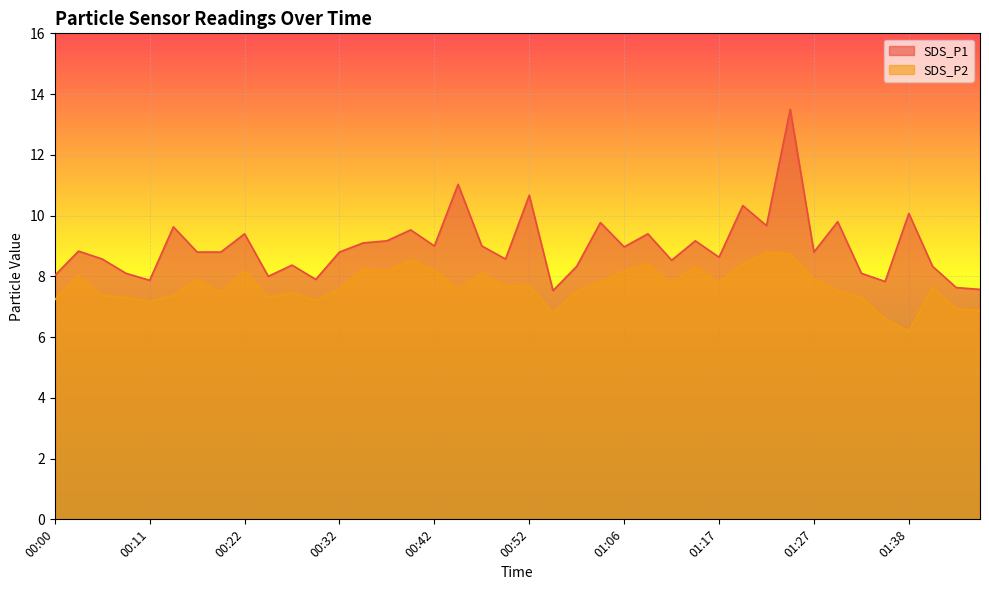

How many interior local valleys does the SDS_P2 series have?

11